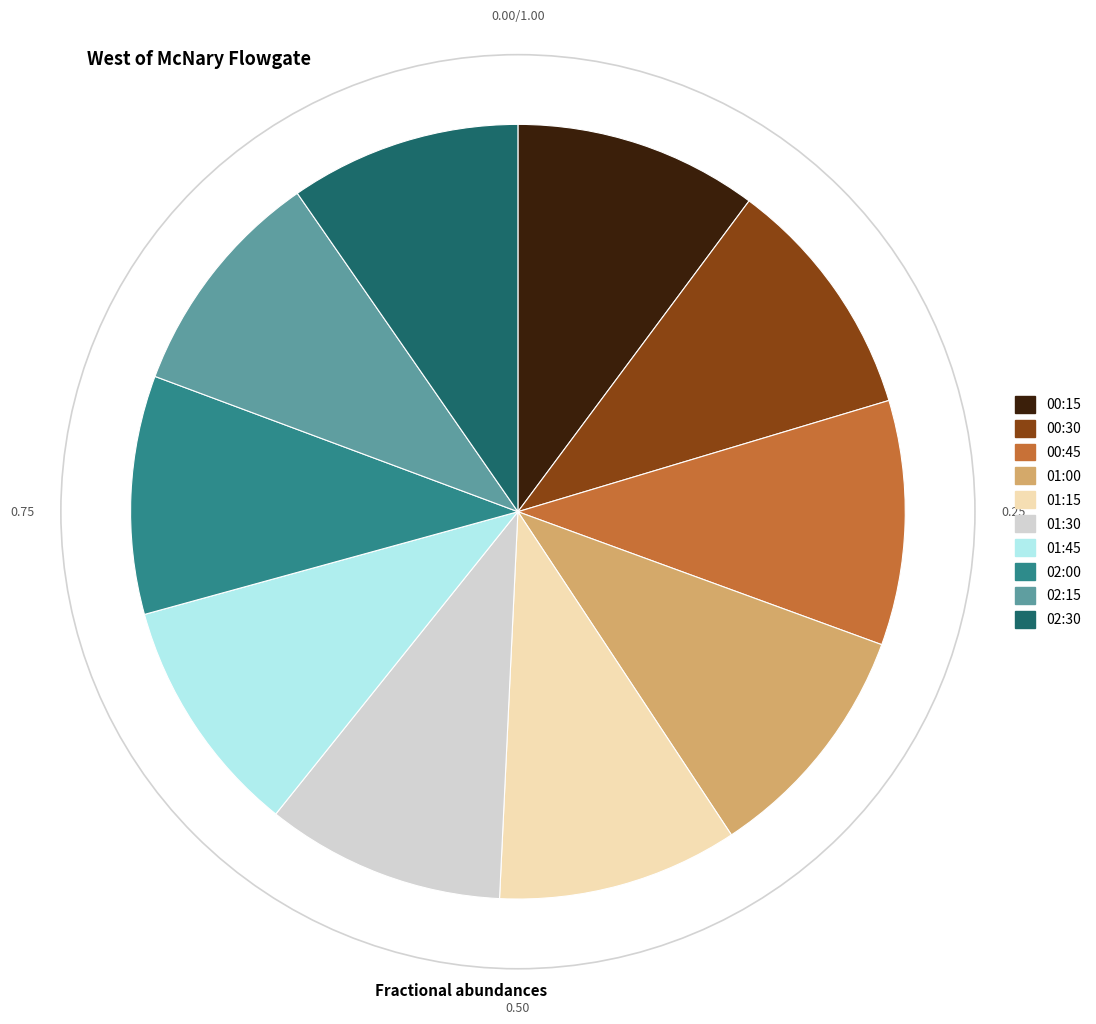

Does 01:30 account for over 50% of the chart?

No